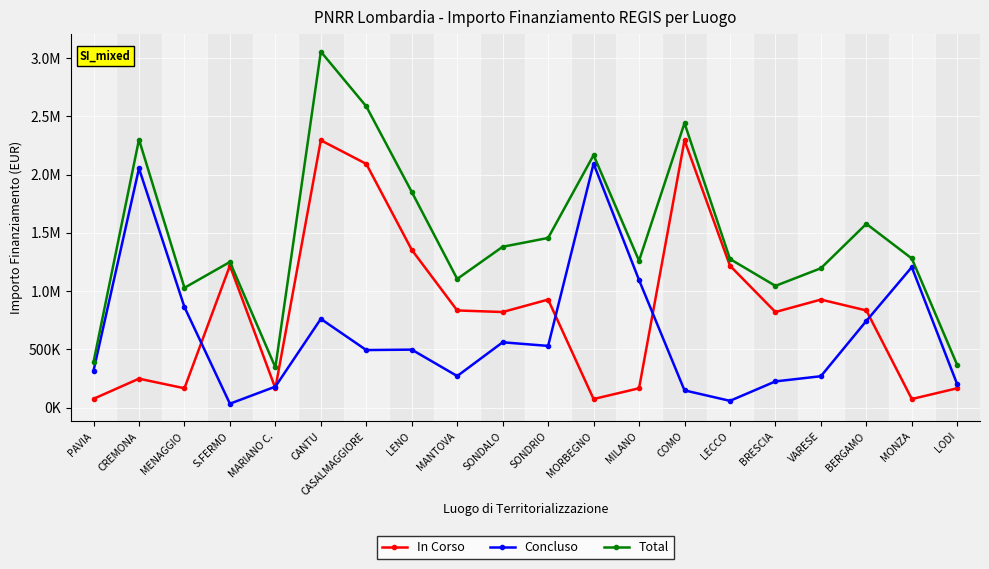

Does the chart have visible grid lines?

Yes